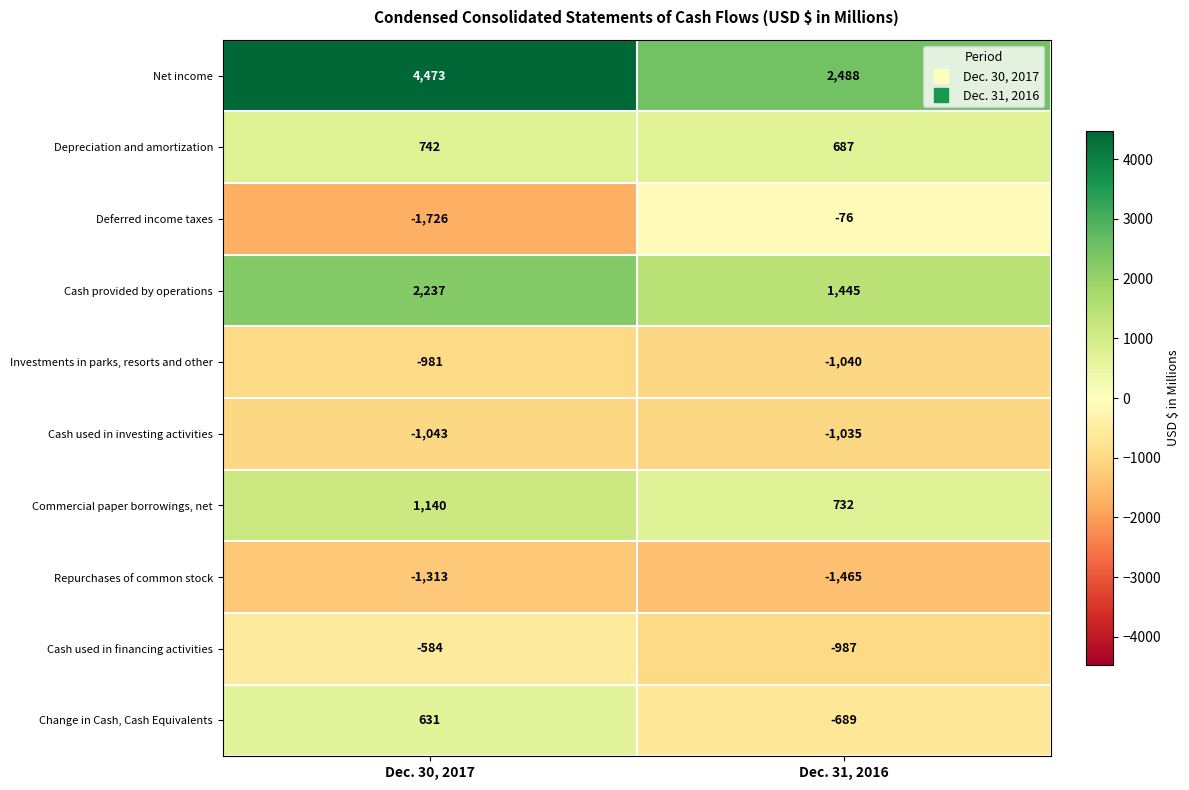

The Cash used in investing activities series shows -1043 at Dec. 30, 2017. True or false?

True